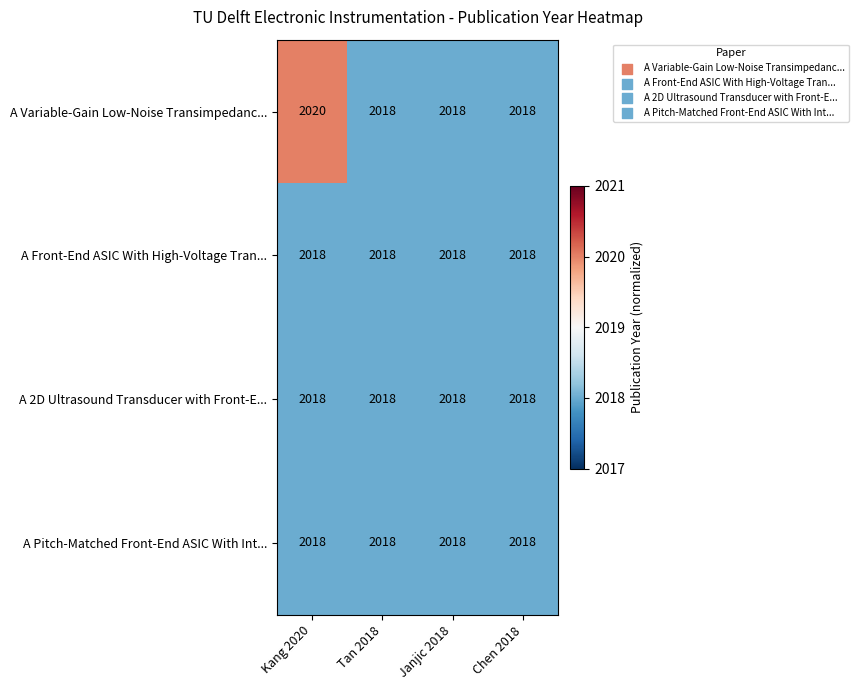

Count the number of data series in this chart.

4